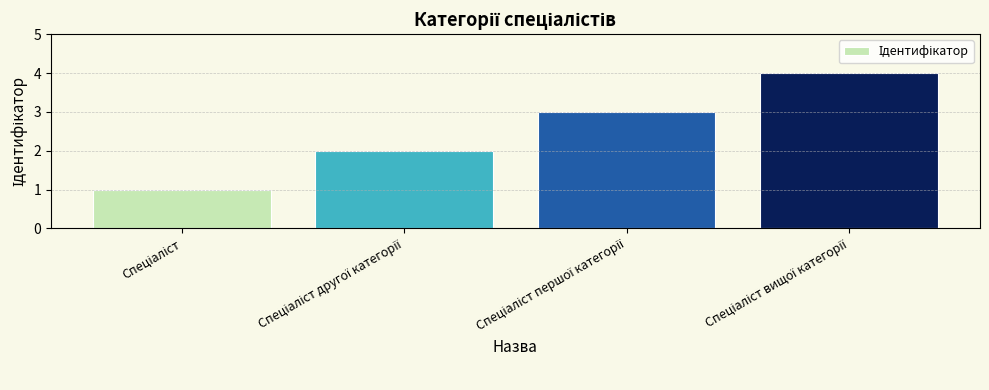

Reading right to left, transcribe all the data shown in this chart.

4	3	2	1